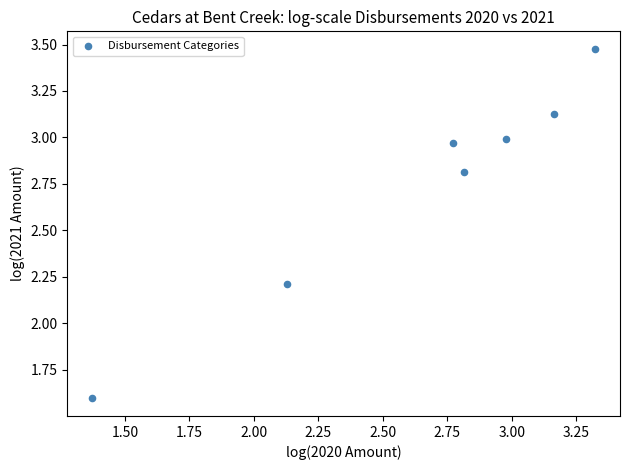

What Y value in the scatter plot is closest to 2?

2.2